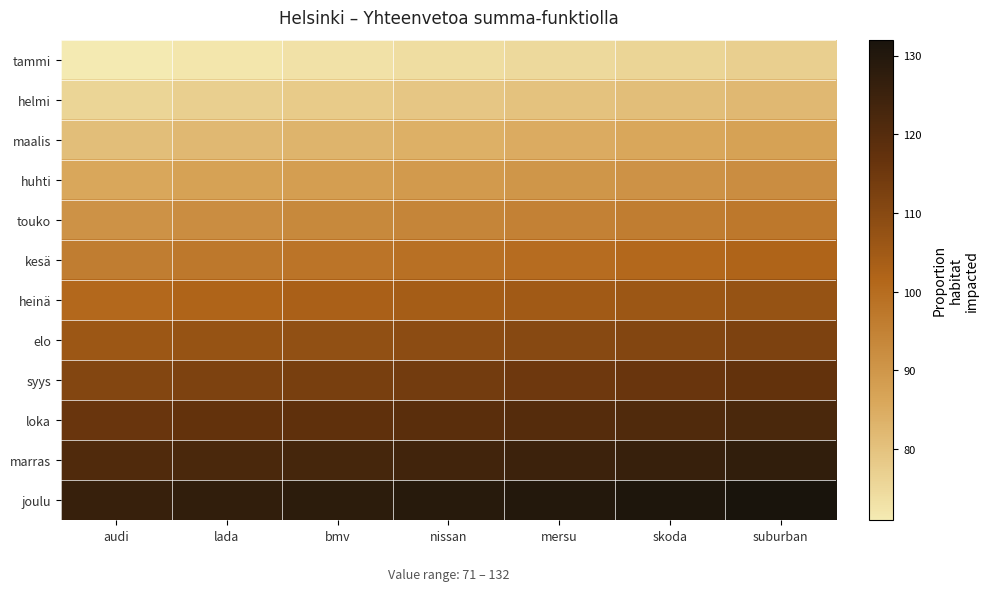

Rank the series by their maximum value, from lowest to highest.

tammi, helmi, maalis, huhti, touko, kesä, heinä, elo, syys, loka, marras, joulu